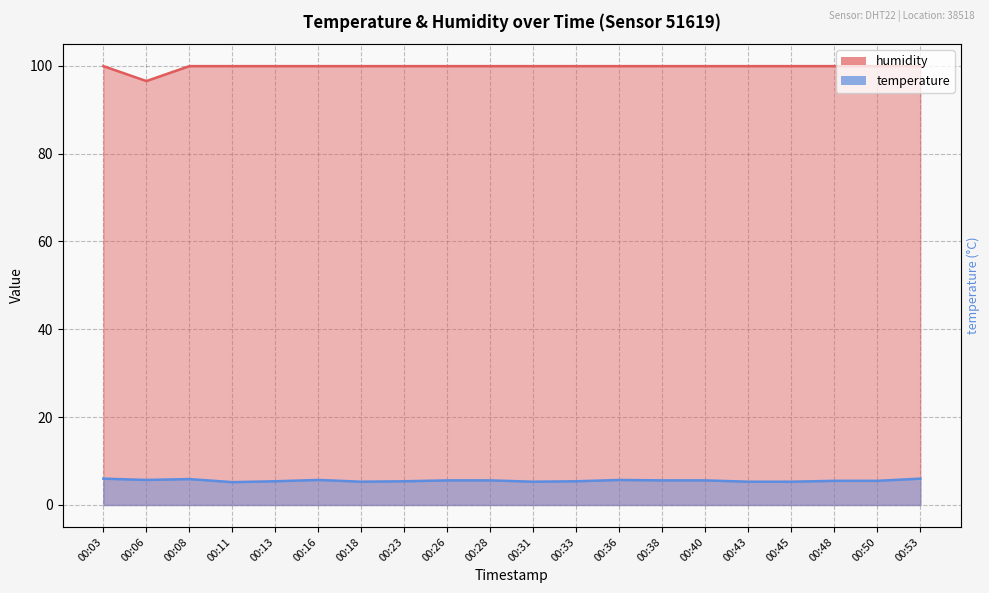

True or false: humidity and temperature cross at least once.

False